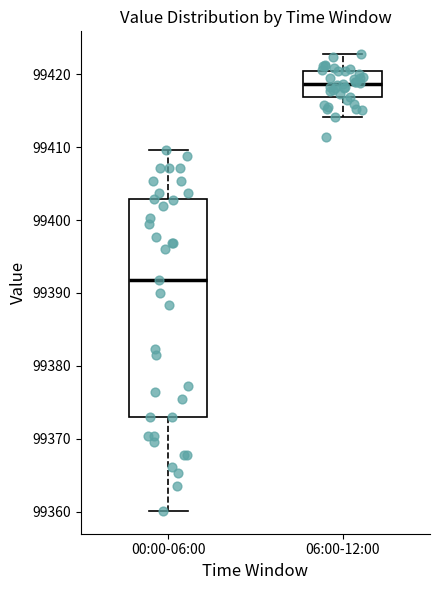

Which box is the tallest, from its lower edge to its upper edge?

00:00-06:00